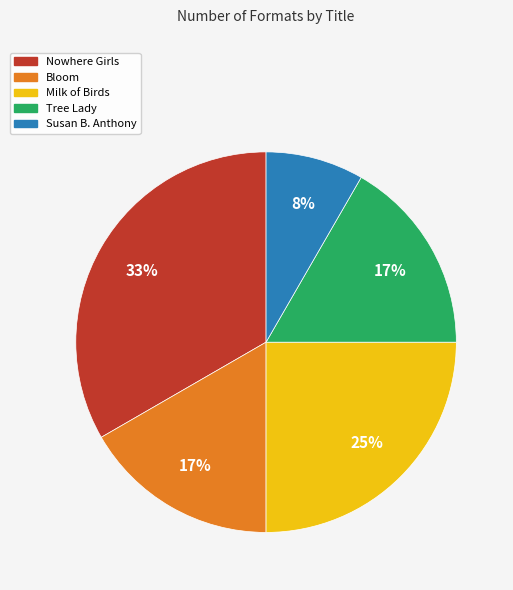

Which category has the biggest portion of the pie?

Nowhere Girls